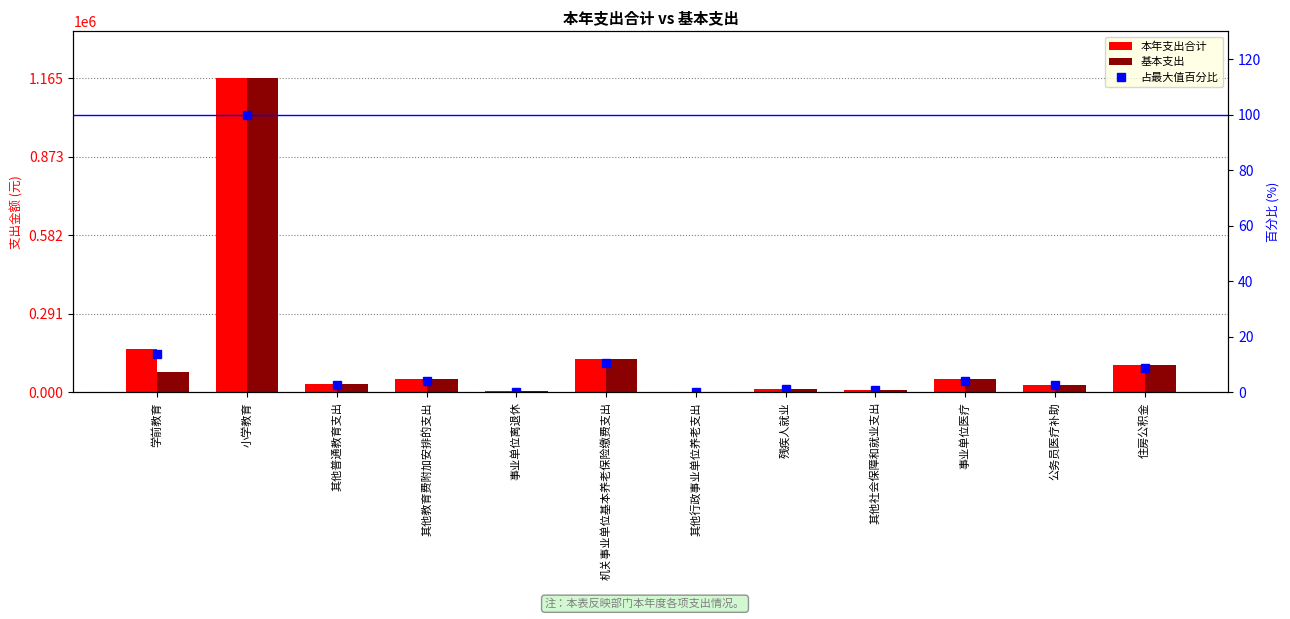

How many series are shown in this chart?

3